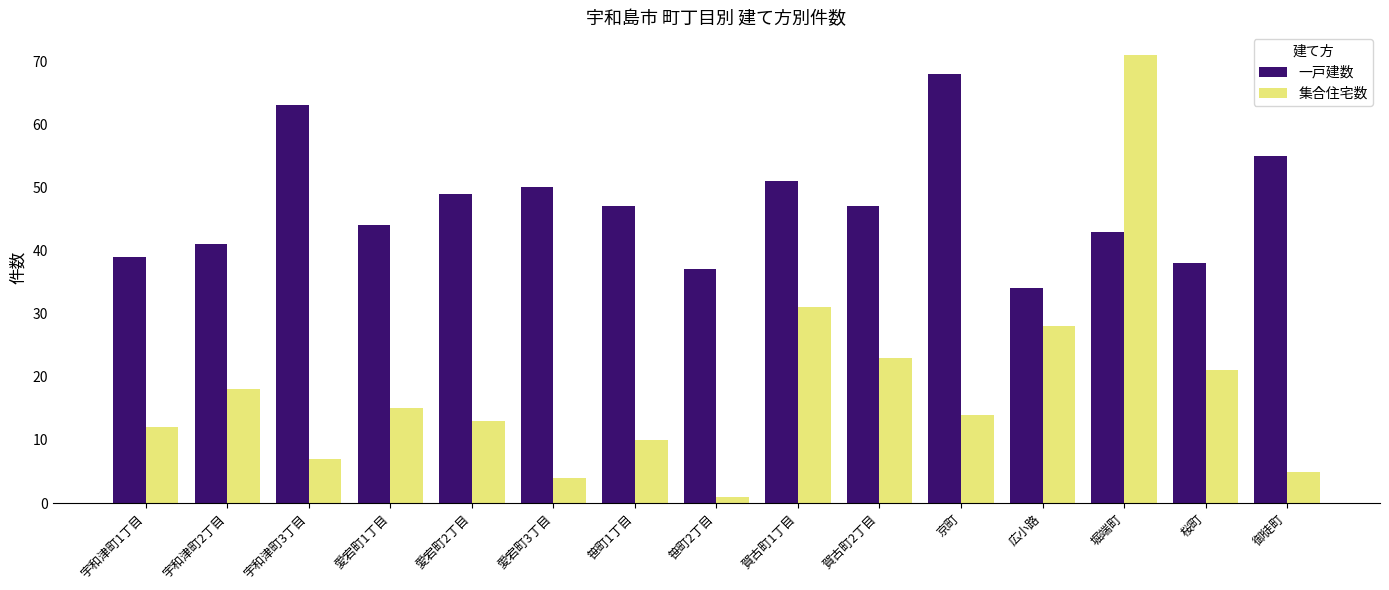

Is the value of 集合住宅数 at 御徒町 greater than the value of 一戸建数 at 京町?

No